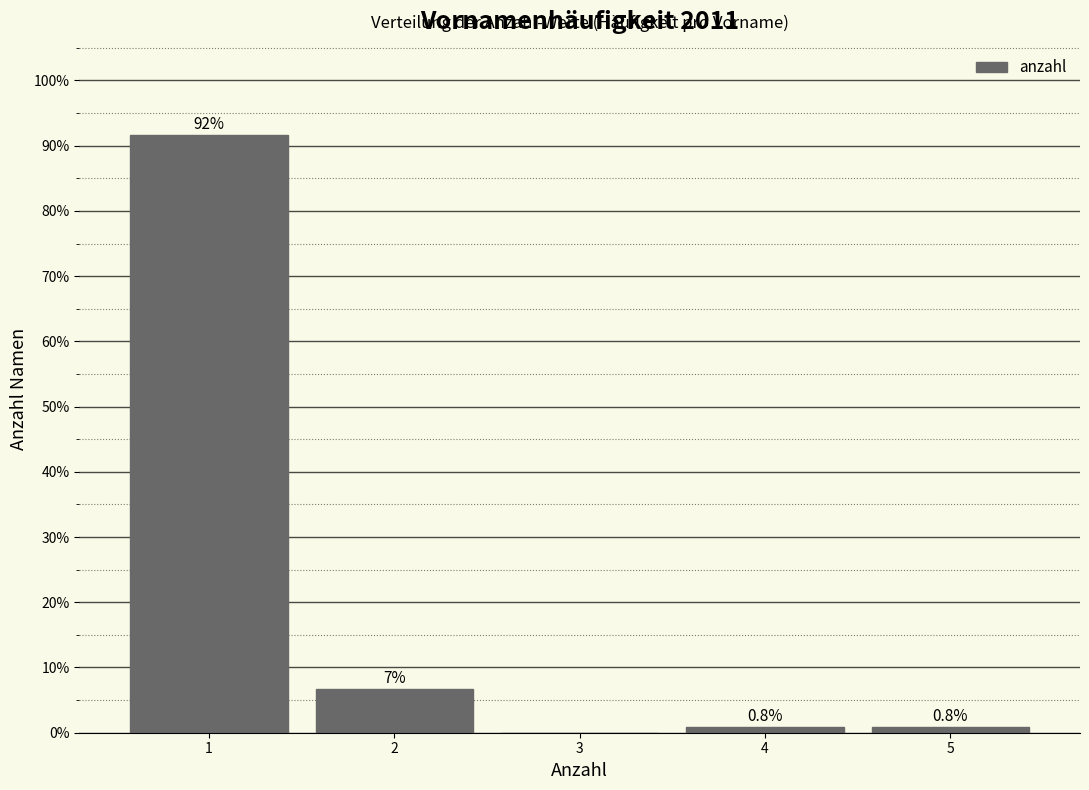

Over which range of the x-axis is the bar tallest?

0.5 to 1.5